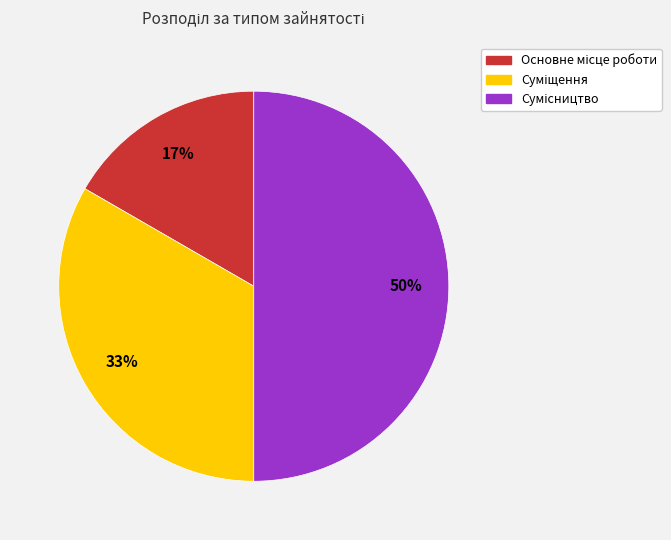

To the nearest percent, what is the difference between the largest and smallest slice percentages?

33%